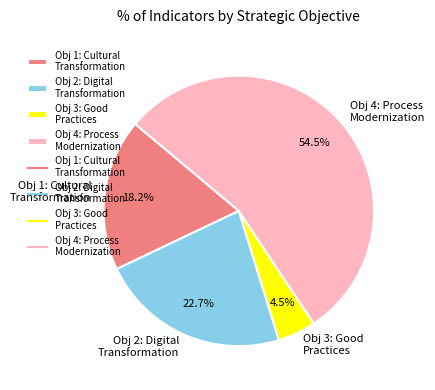

Which category has the biggest portion of the pie?

Obj 4: Process Modernization